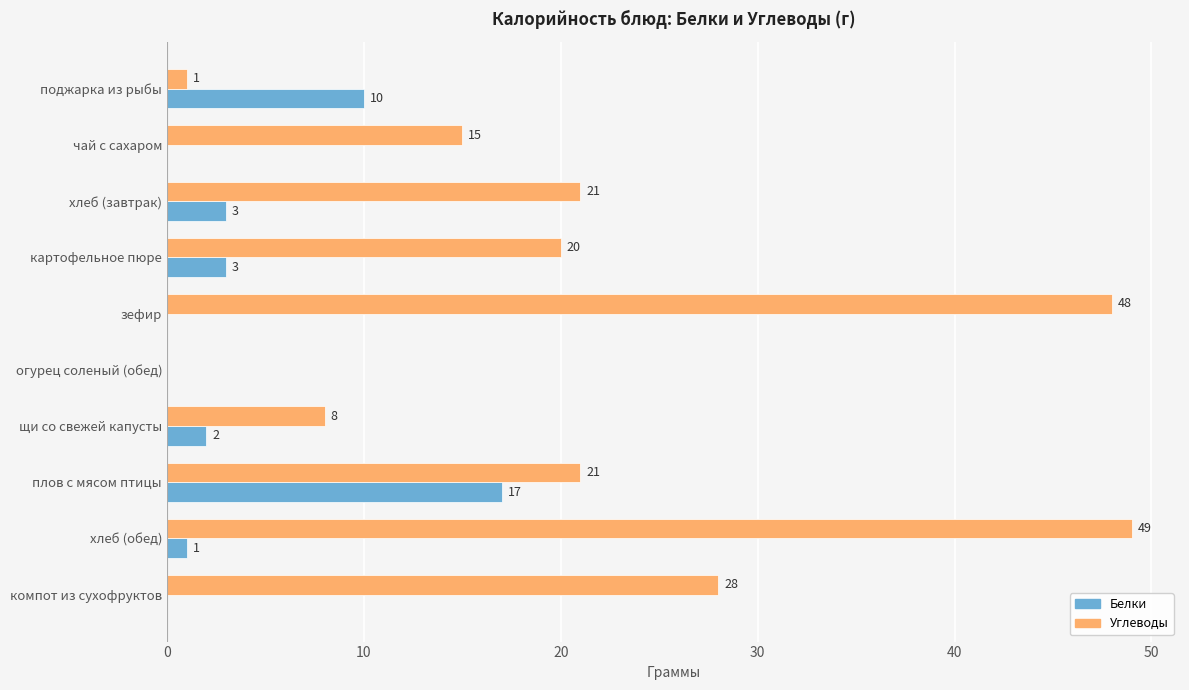

At which label does Углеводы reach its peak?

хлеб (обед)